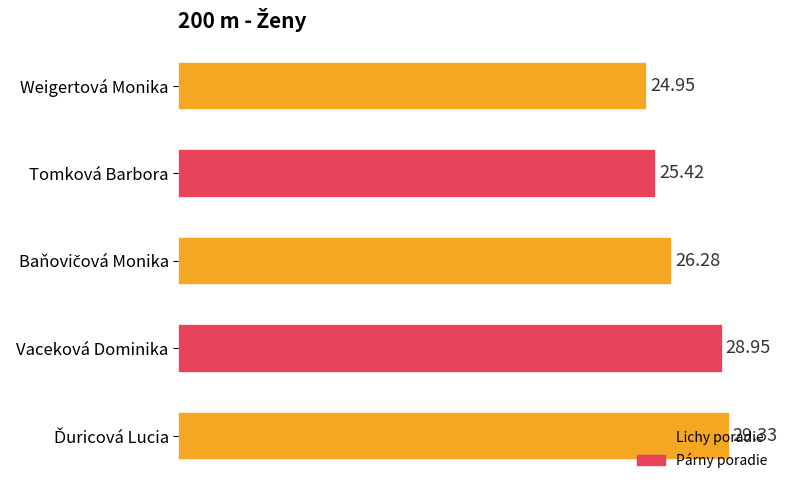

What is the sum of all values?

134.9